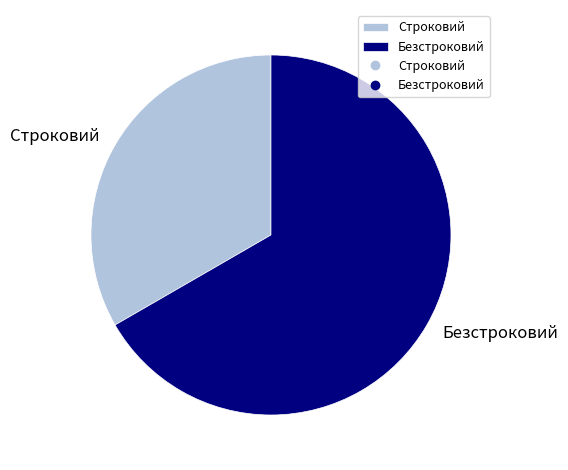

How many slices are in this pie chart?

2